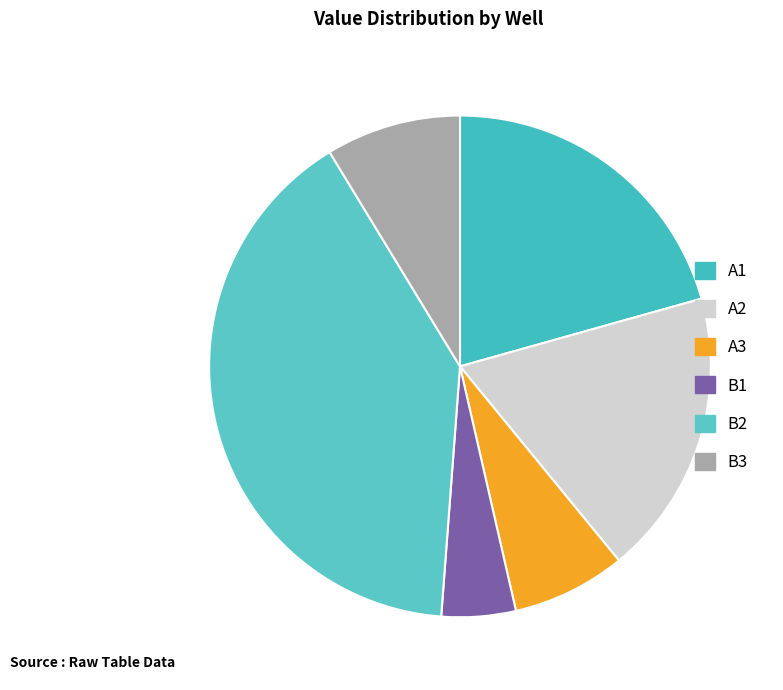

To the nearest percent, what is the difference between the largest and smallest slice percentages?

35%